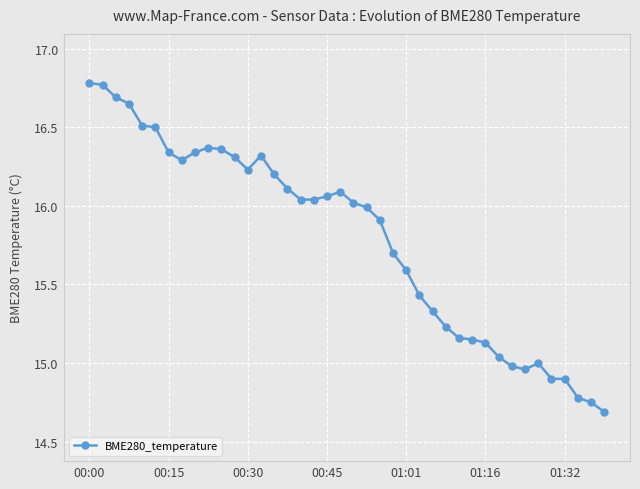

What is the sum of all values?

631.6